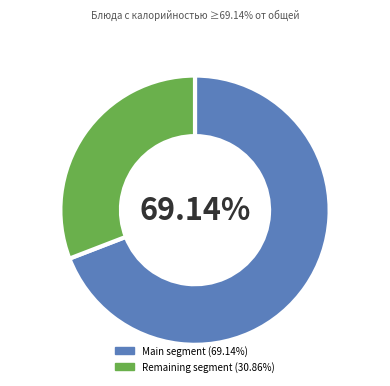

Is there a majority slice in this chart?

Yes